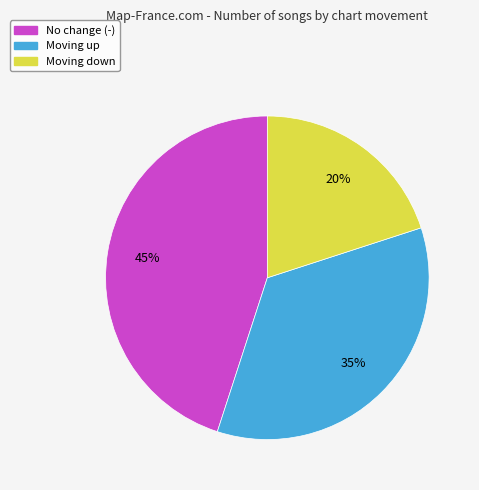

Is there any slice that represents more than half of the pie?

No